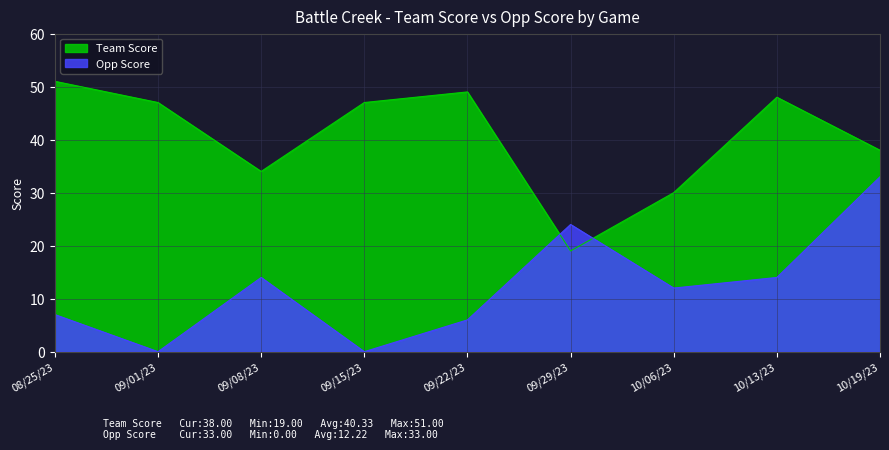

How many interior local peaks does the Opp Score series have?

2